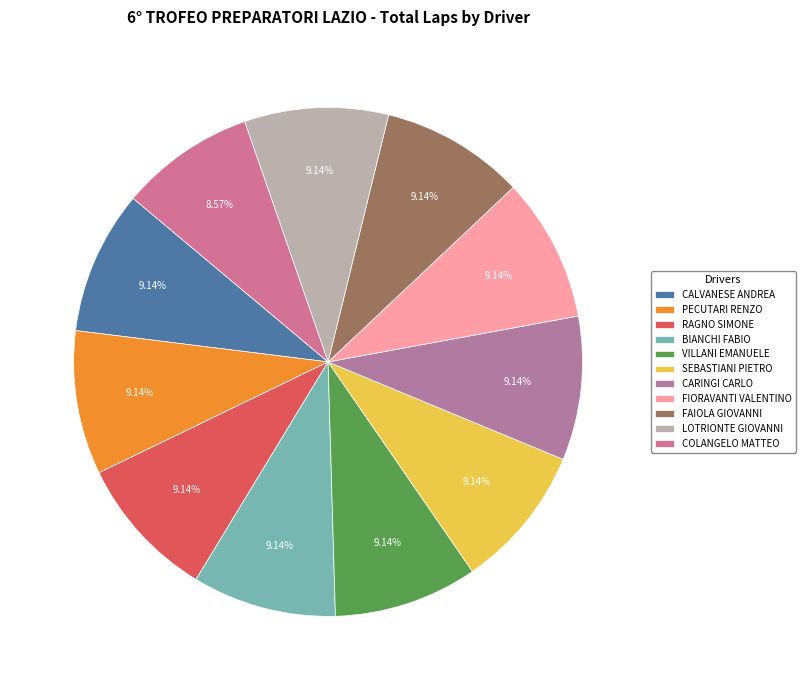

Which category has the smallest portion of the pie?

COLANGELO MATTEO